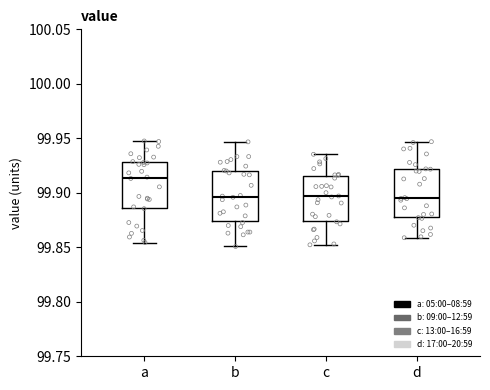

Where is the upper edge of the box for a on the y-axis? The values are not printed on the chart, so give them approximately, as read against the axis.

99.930